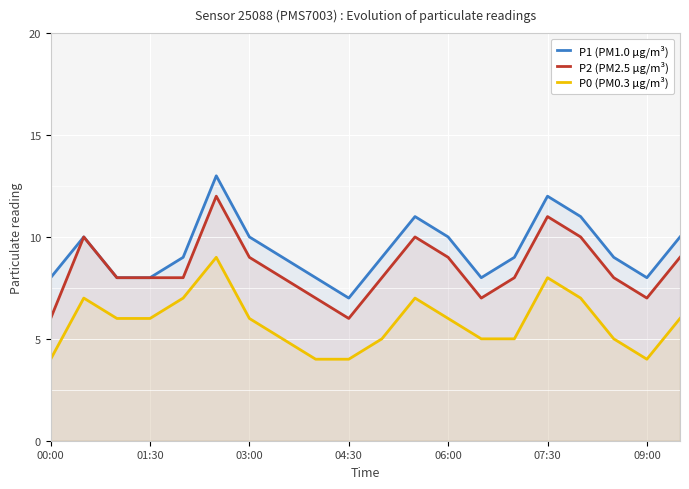

At 07:30, list the series in order from largest to smallest.

P1 (PM1.0 µg/m³), P2 (PM2.5 µg/m³), P0 (PM0.3 µg/m³)